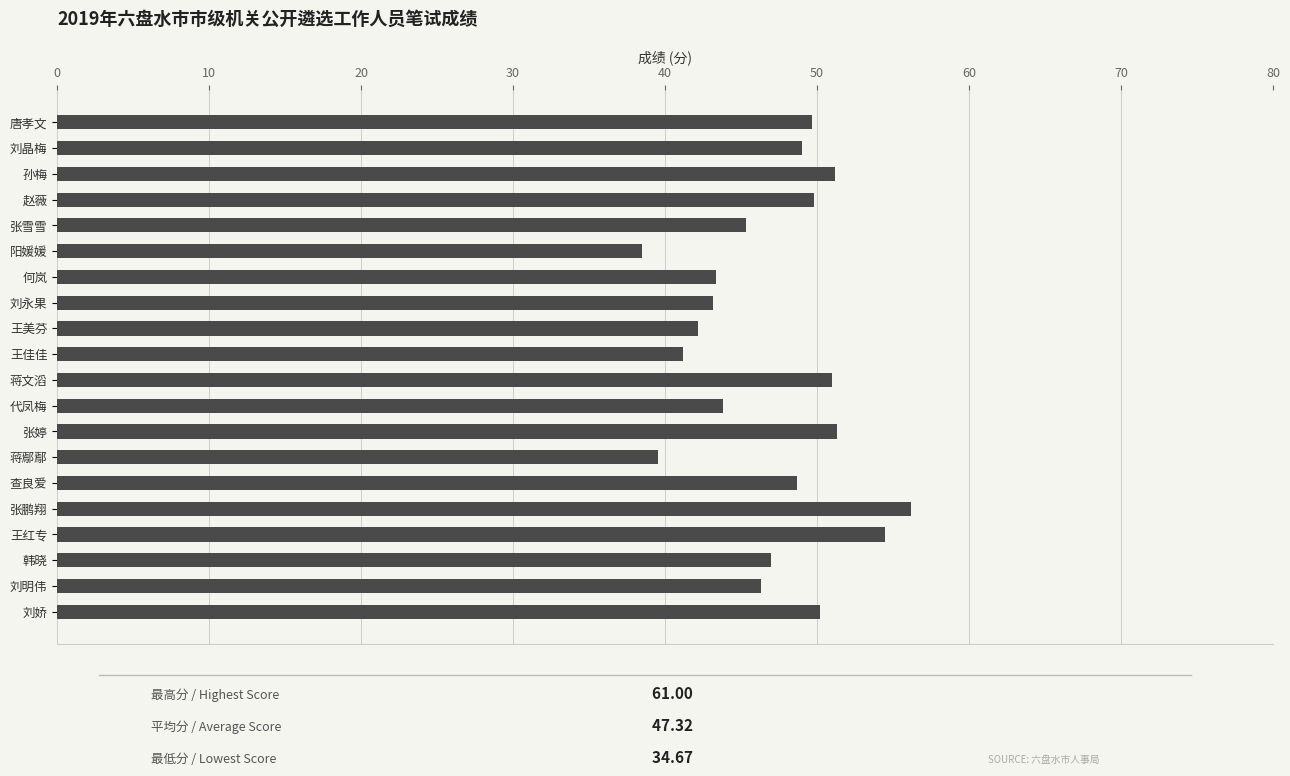

The value at 蒋文滔 is 19.5. True or false?

False